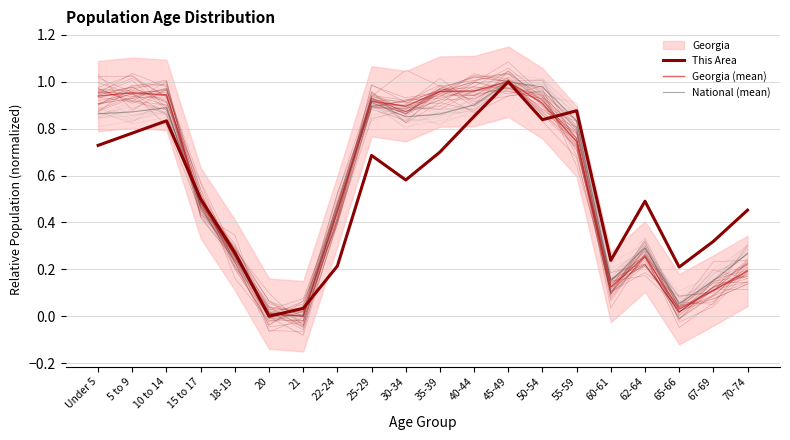

At which category is the sum across all series the highest?

45-49